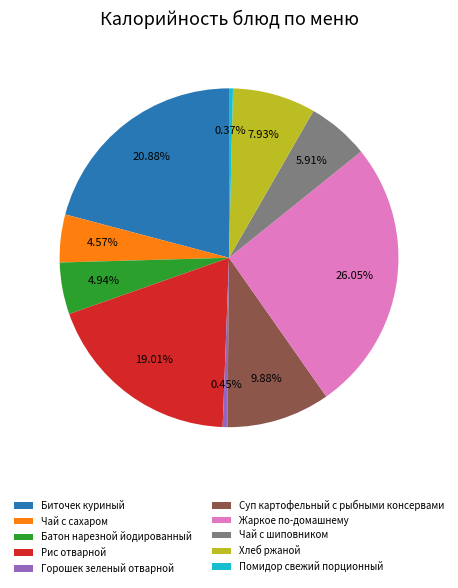

How many segments does this pie chart have?

10